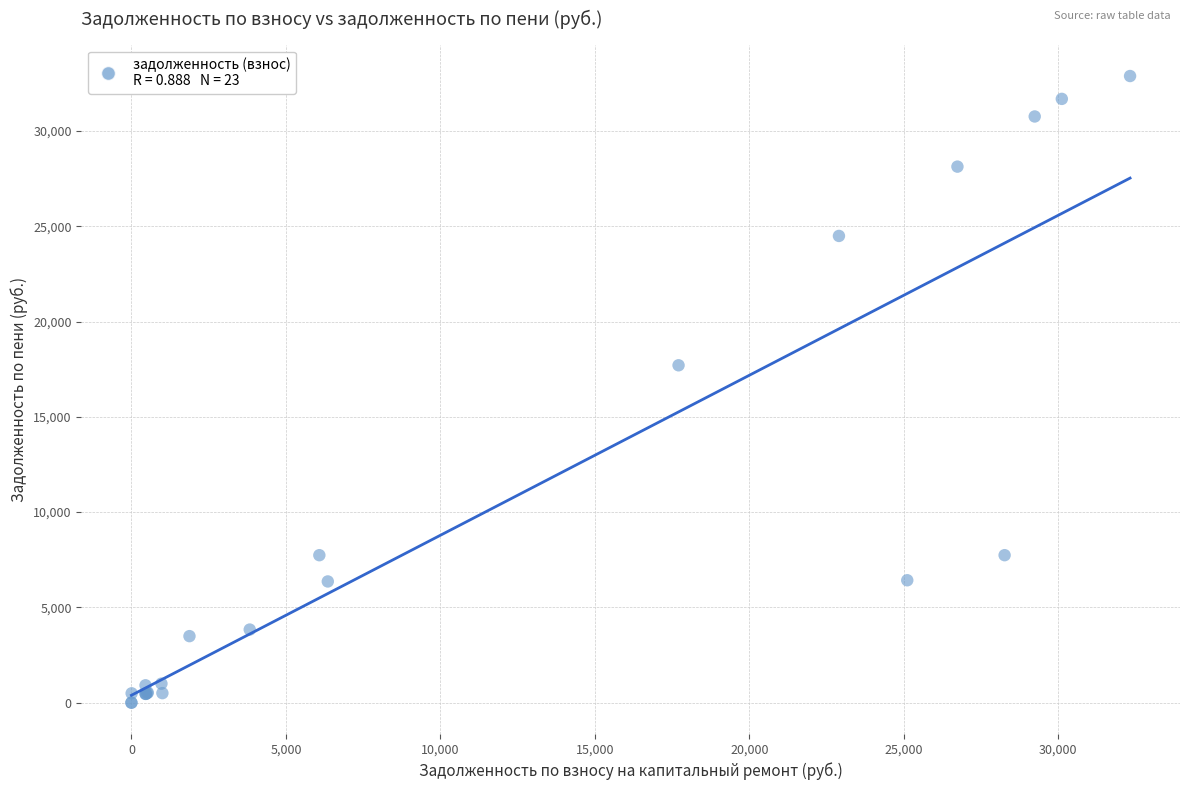

What Y value in the scatter plot is closest to 16444?

17707.3